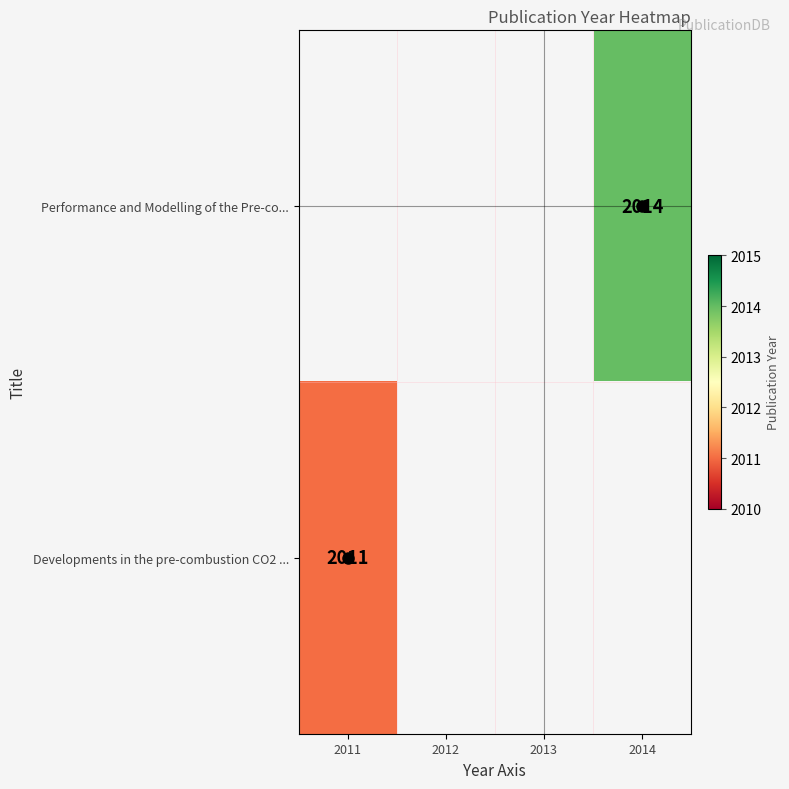

Which category has the lowest value in the Developments in the pre-combustion CO2 ... series?

2011